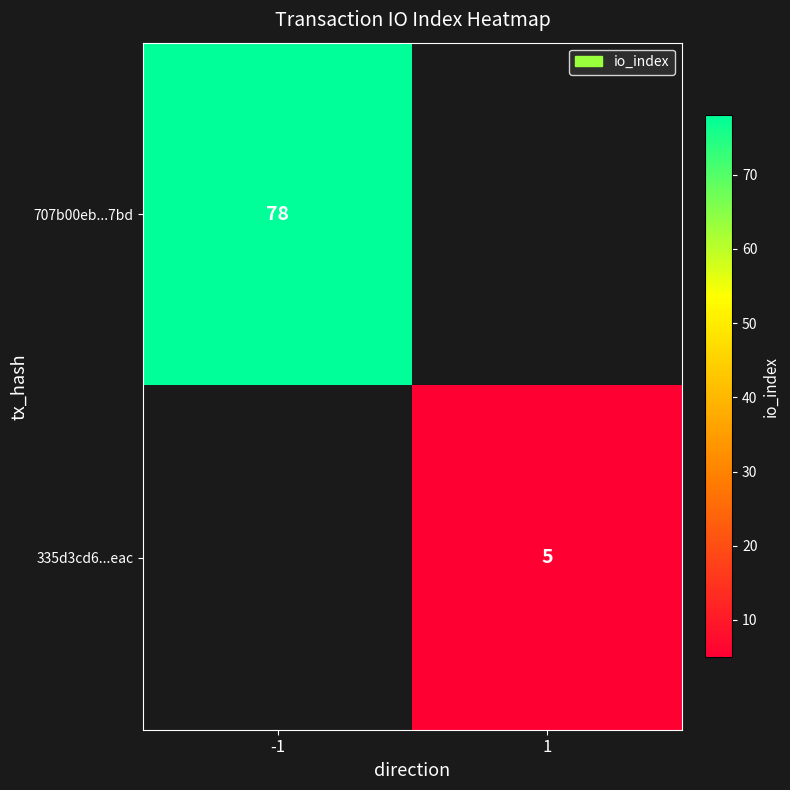

True or false: 707b00eb...7bd has a value of 43 at -1.

False